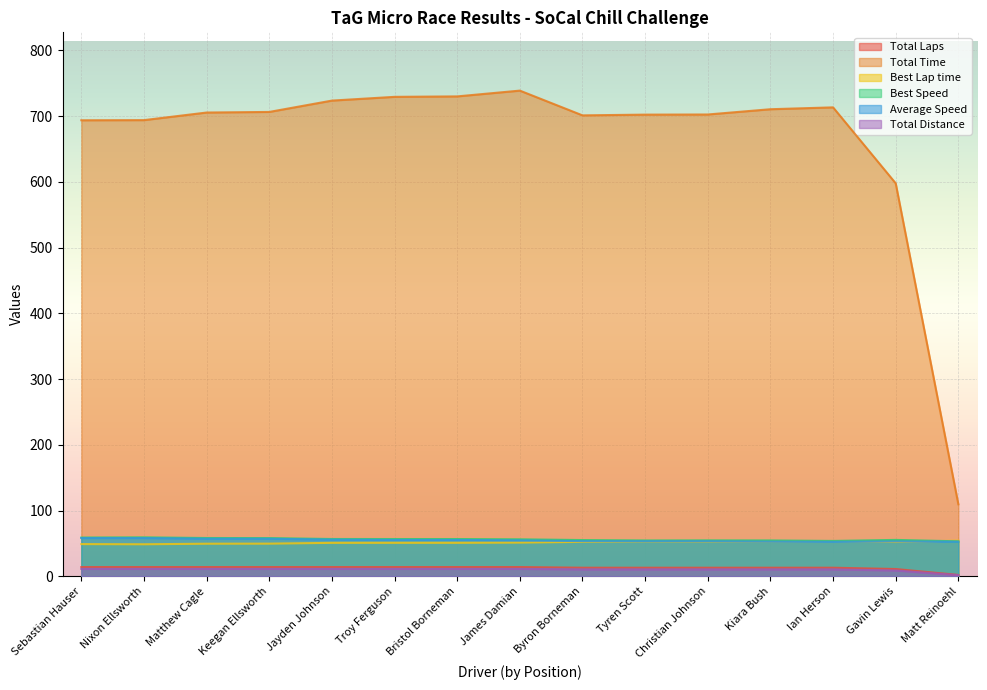

At which category is the sum across all series the highest?

James Damian